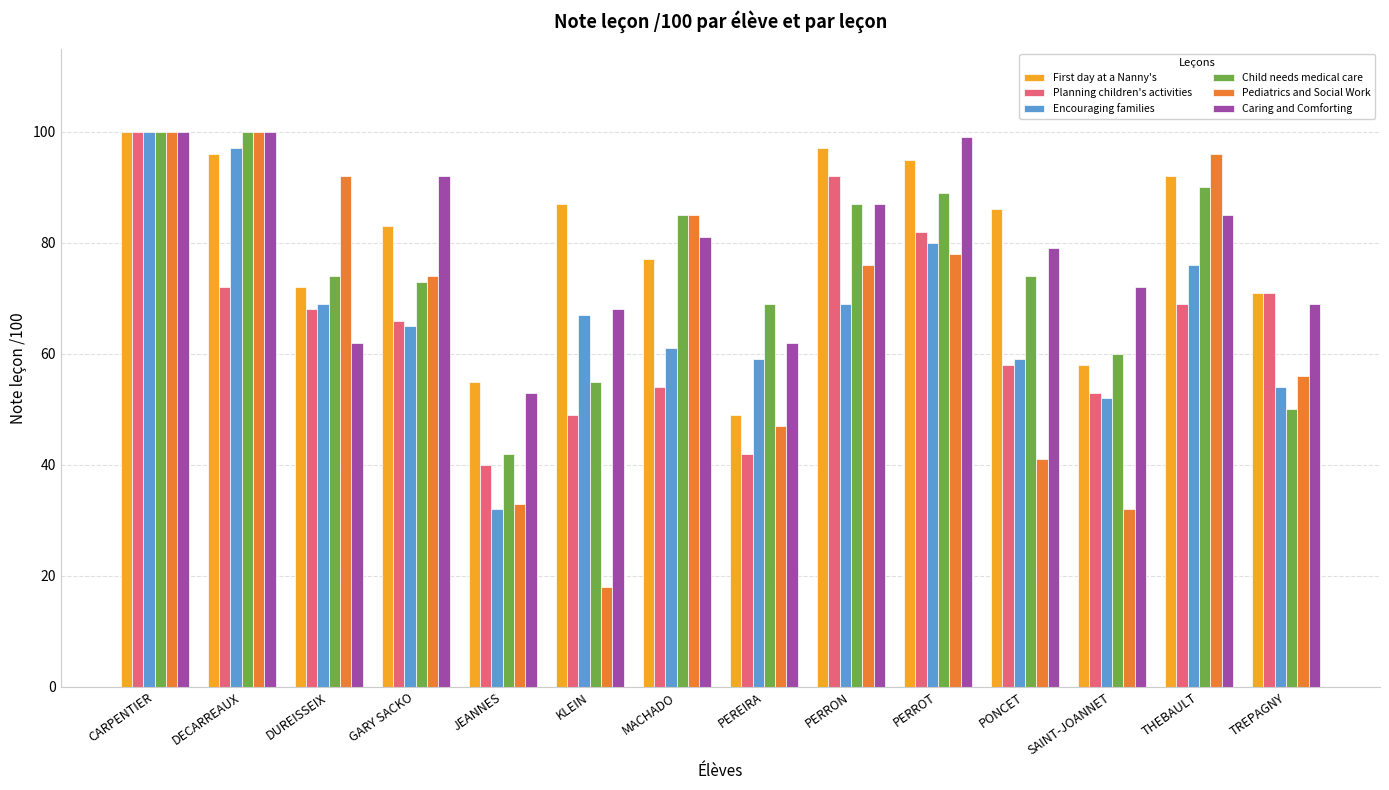

Is the value of Caring and Comforting at PERROT greater than the value of Pediatrics and Social Work at PEREIRA?

Yes